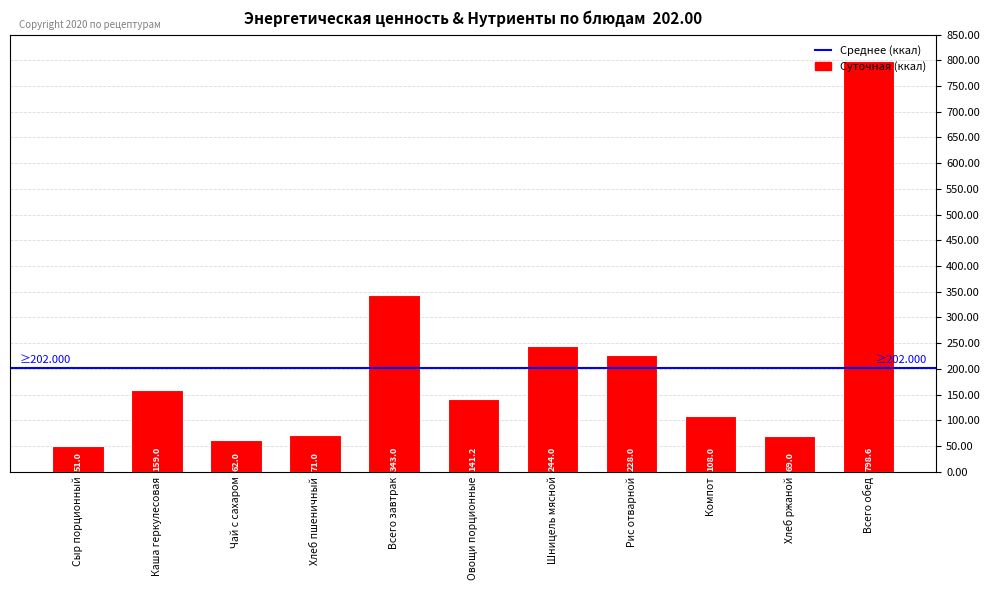

What position from the right is Всего завтрак?

7